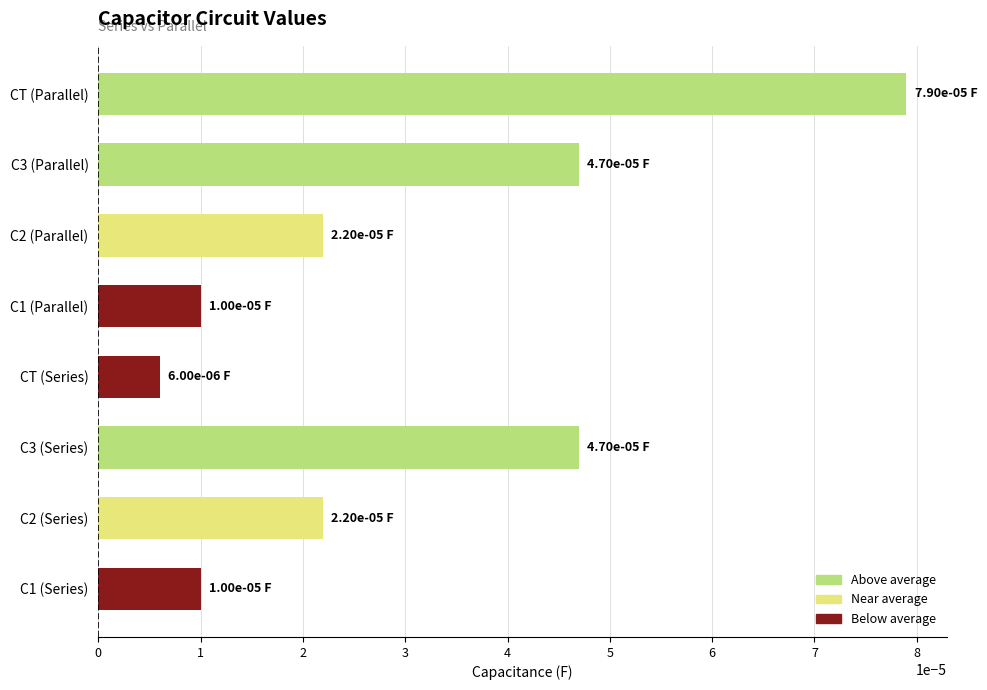

How many categories are shown in the chart?

8